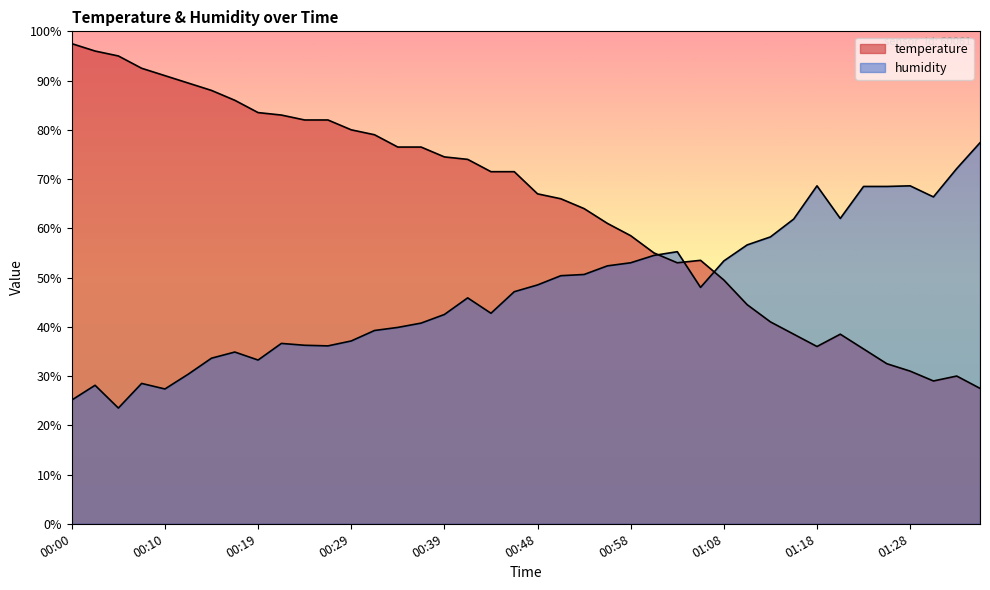

At which label does humidity reach its minimum?

00:05